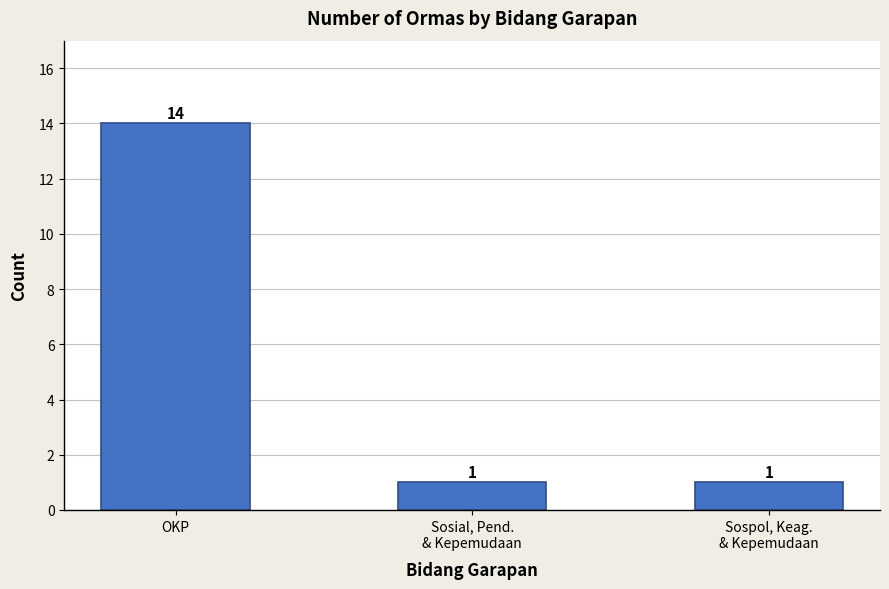

How many bars are there in total?

3